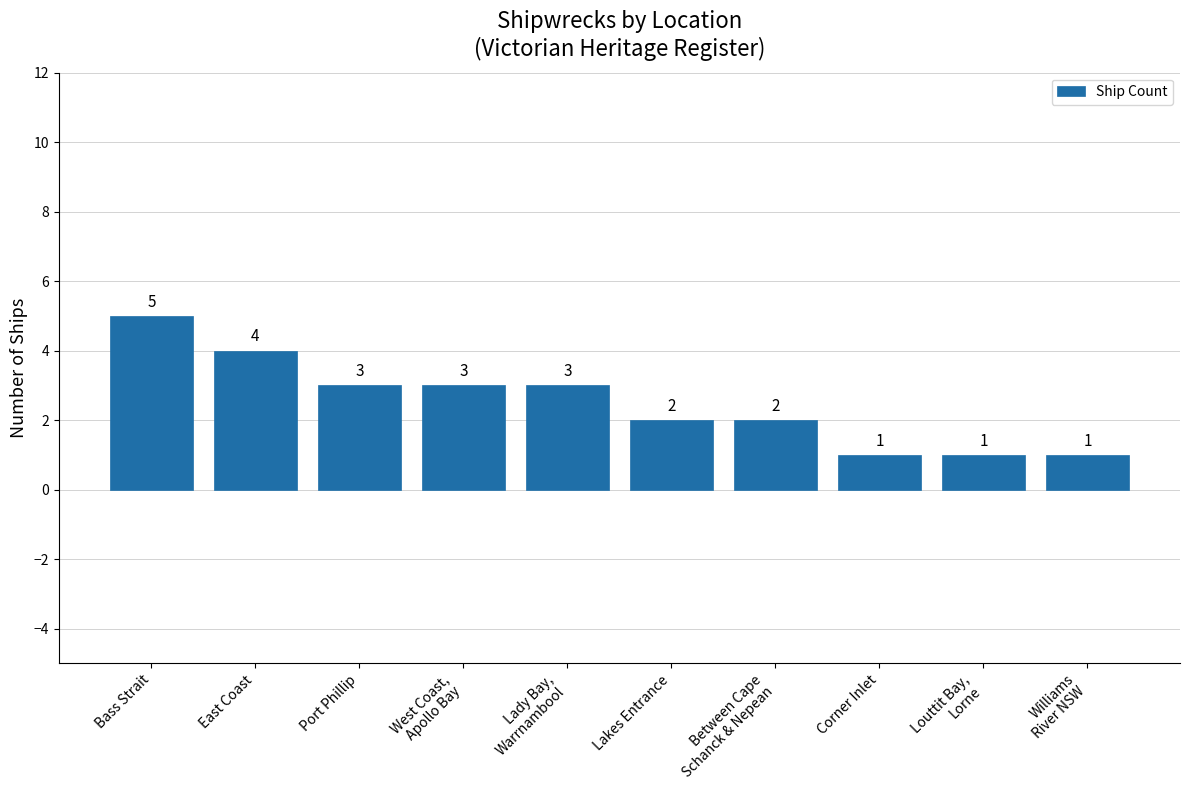

How many series are shown in this chart?

1